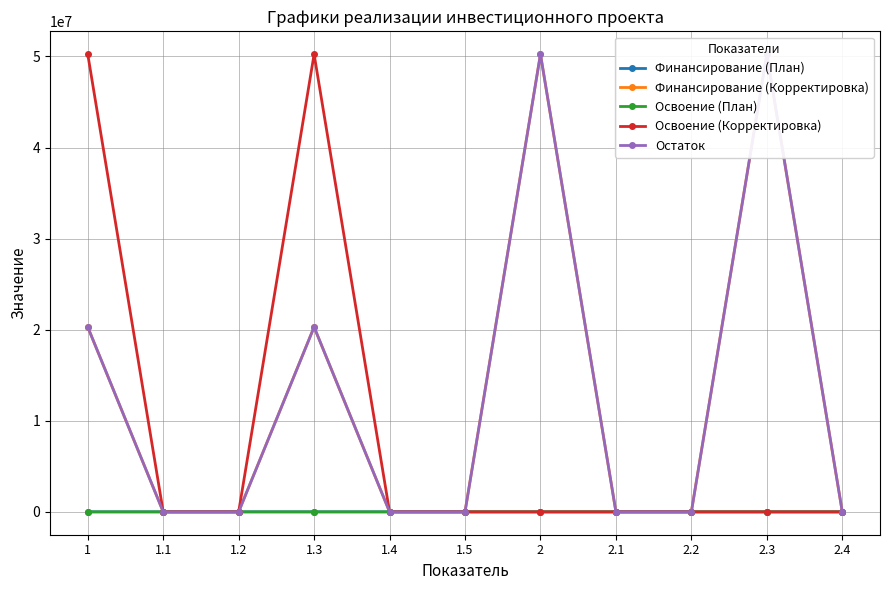

What is the difference between the highest and lowest values at 1?

50241694